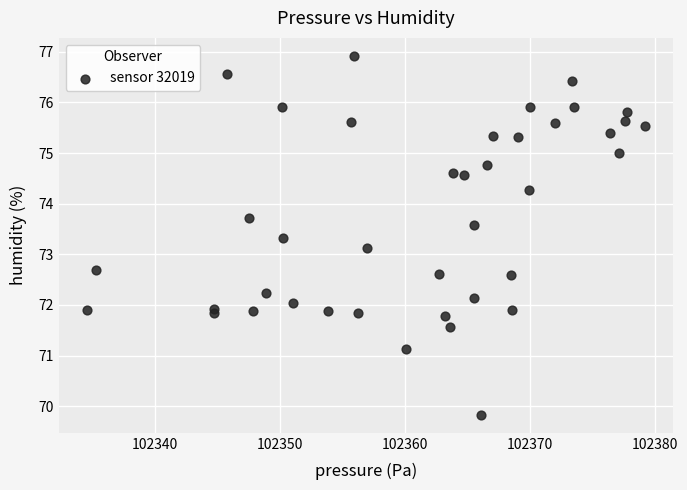

What is the range of X values (max minus min)?

44.7